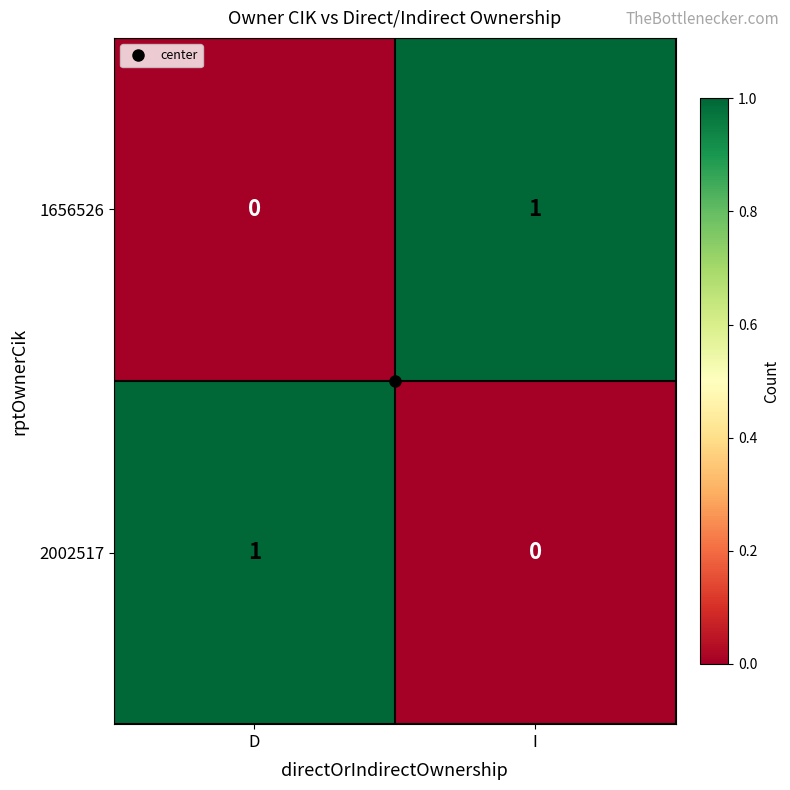

At which label does 1656526 reach its peak?

I